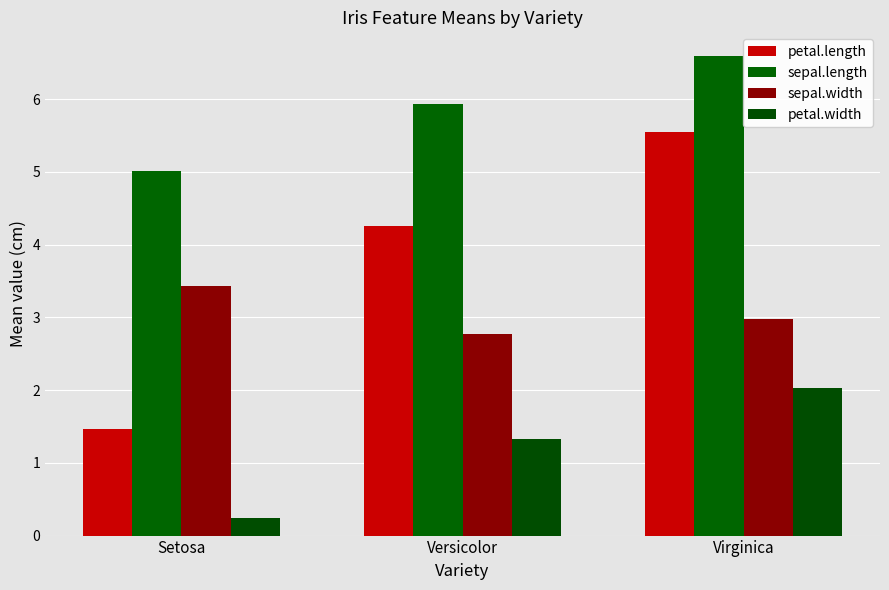

Does the chart contain stacked bars?

No